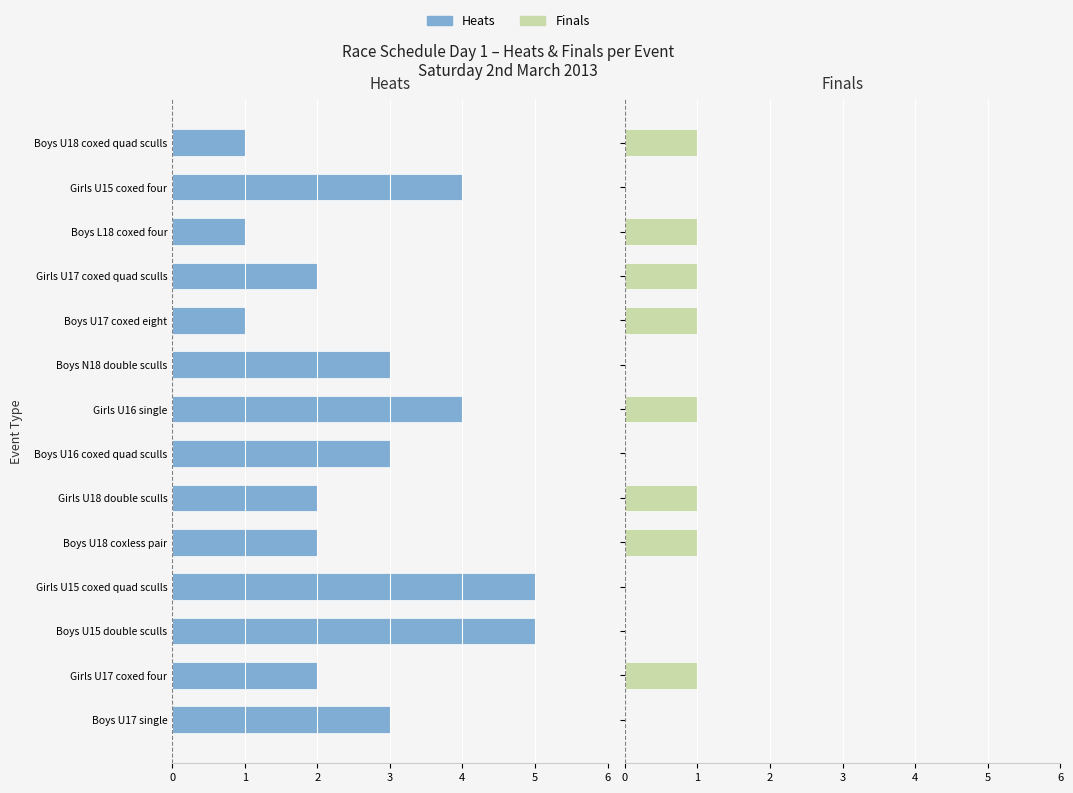

Which has a higher value, Girls U16 single or Boys N18 double sculls?

Boys N18 double sculls